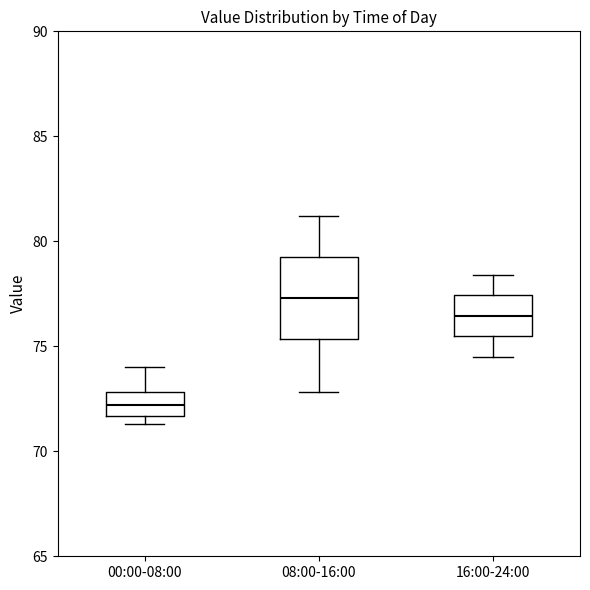

Which box has the lowest median line?

00:00-08:00